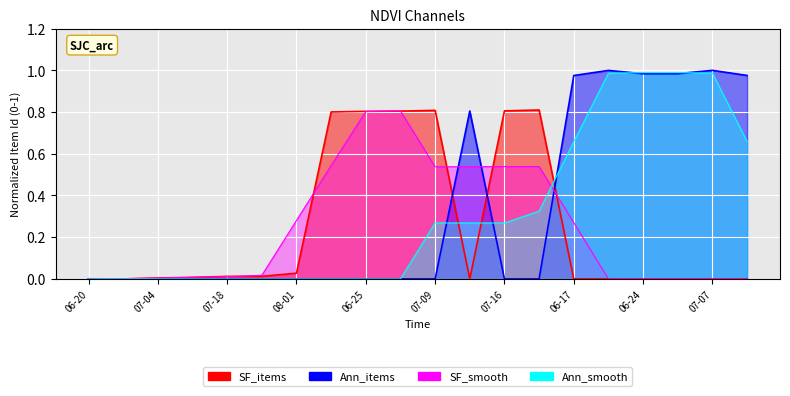

What position from the left is 07-09?

11